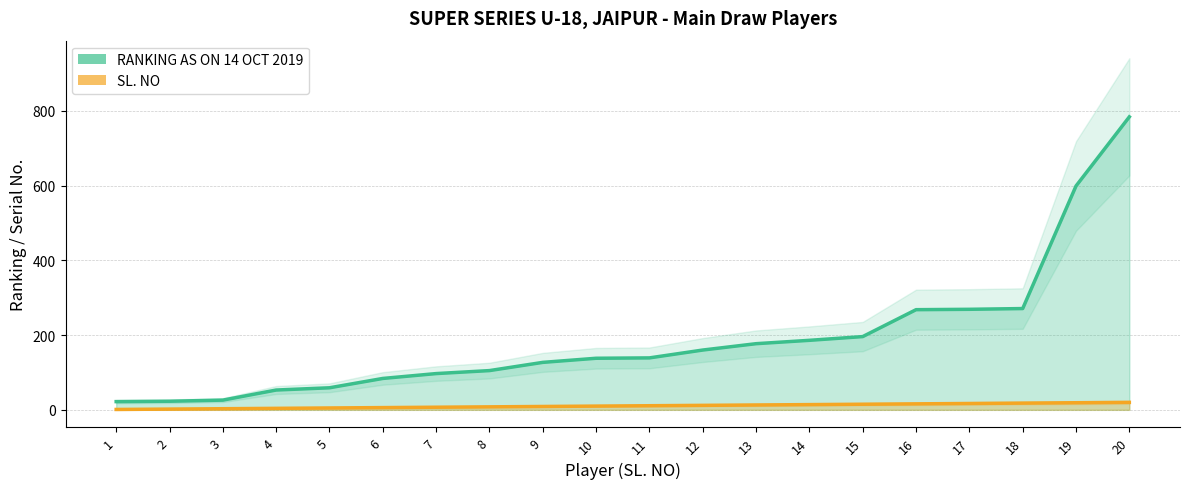

Which series has the widest spread of values?

RANKING AS ON 14 OCT 2019